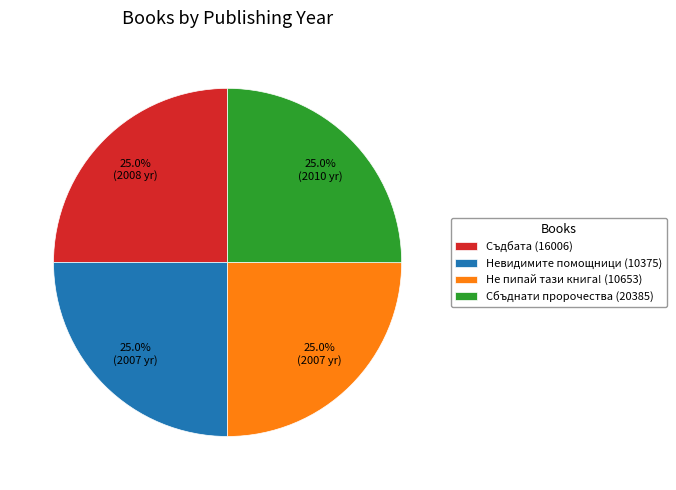

Is Съдбата (16006) the majority of the pie?

No